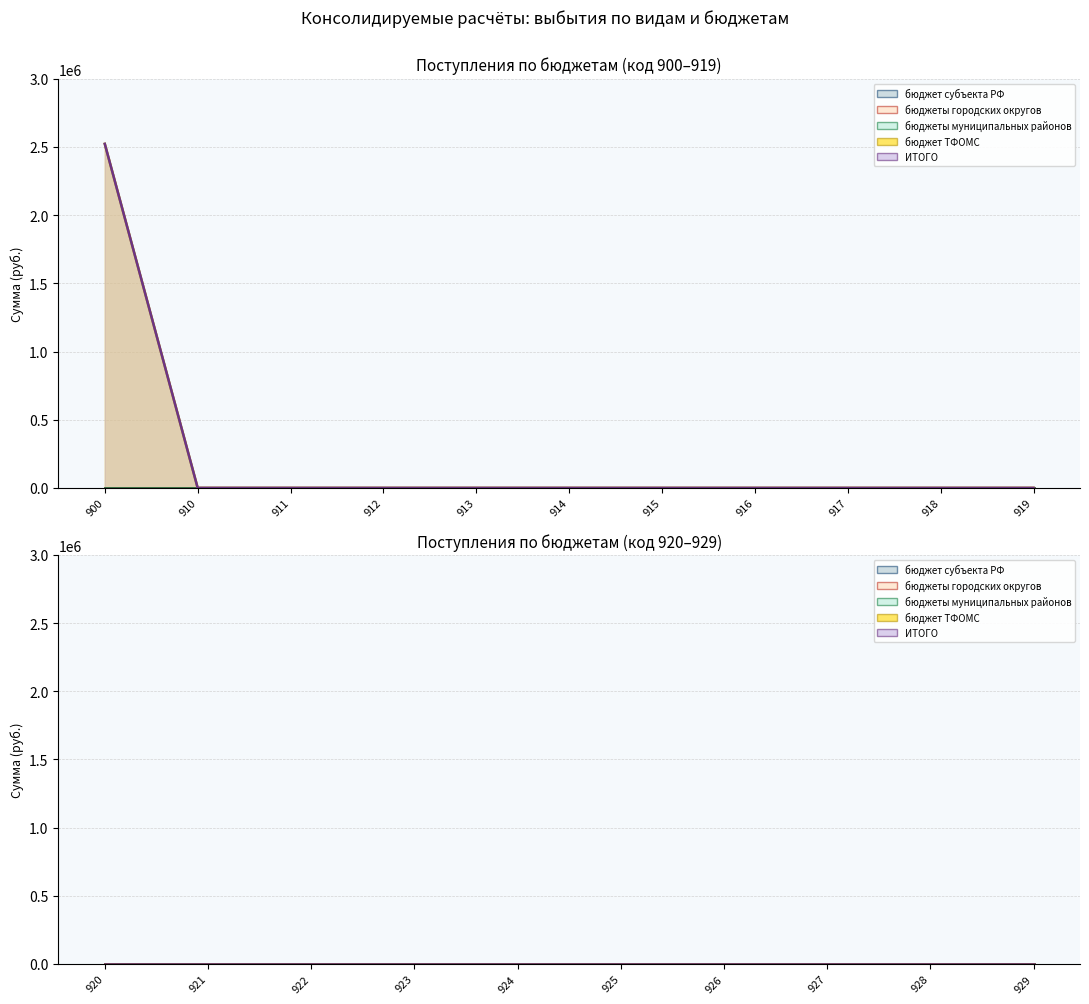

Which category has the highest value in the бюджеты городских округов series?

900